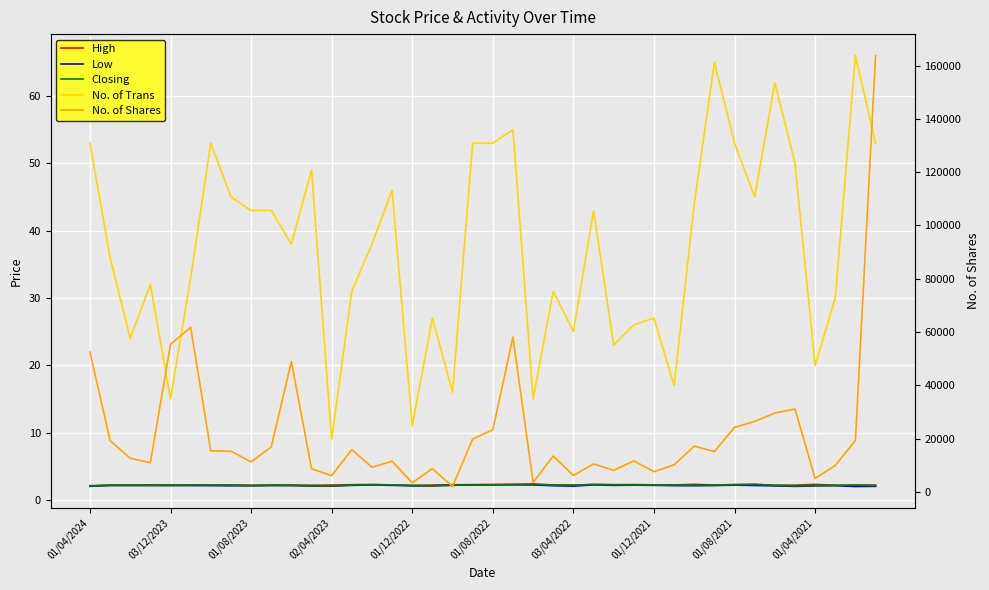

At which category is the sum across all series the highest?

39